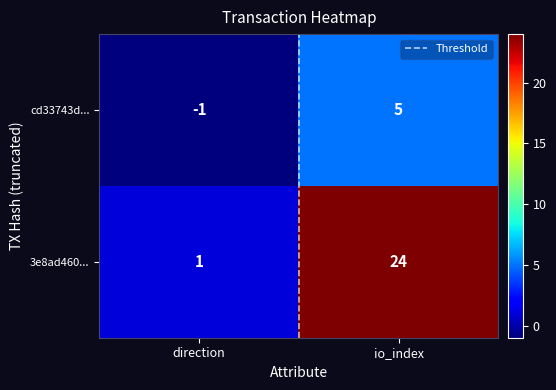

What is the difference between the highest and lowest values at io_index?

19